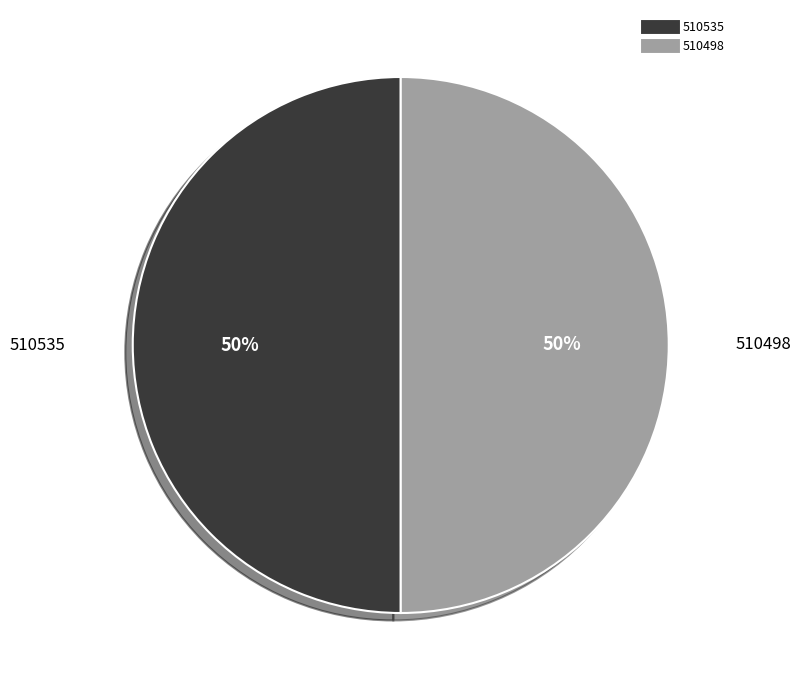

Count the number of slices in the pie.

2